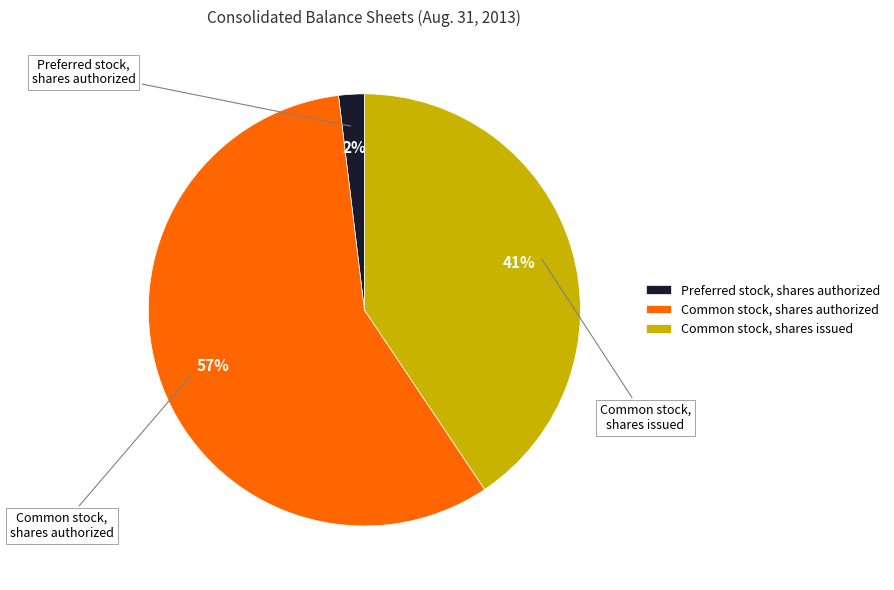

To the nearest percent, what is the average slice percentage?

33%